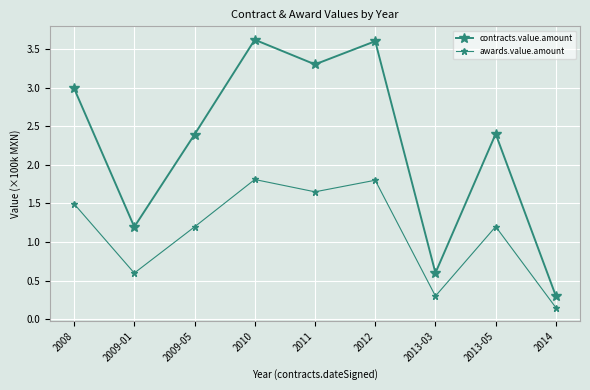

Which series has the widest spread of values?

contracts.value.amount